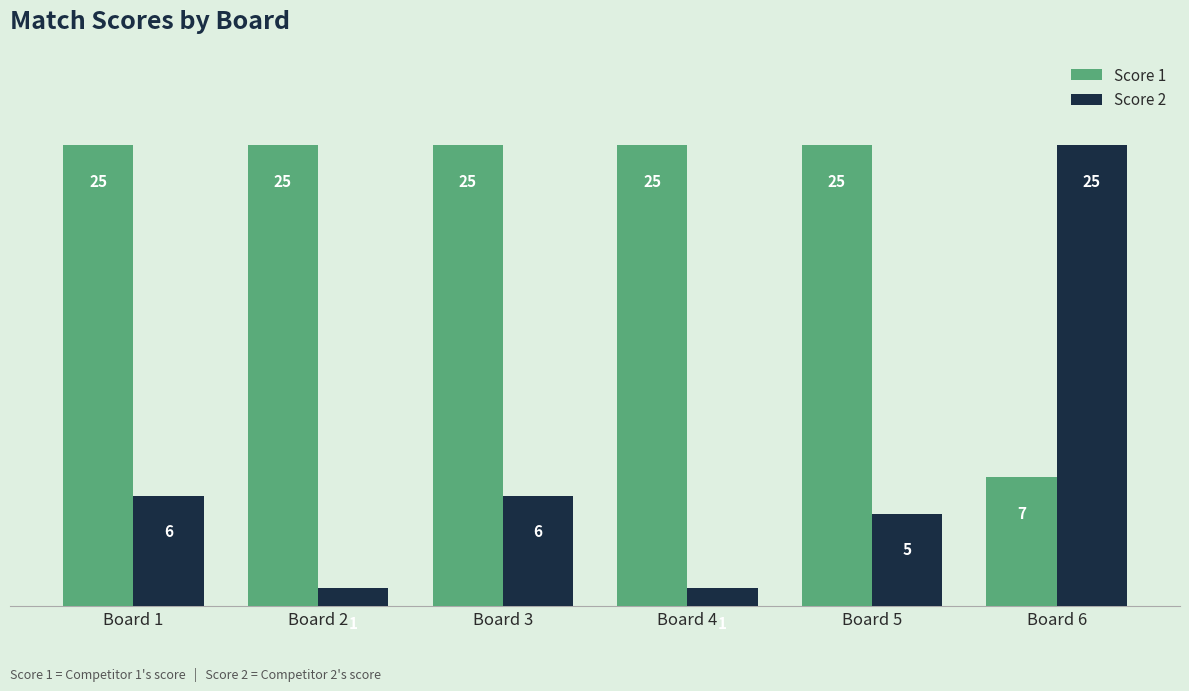

Are the bars grouped side by side (vs. stacked)?

Yes